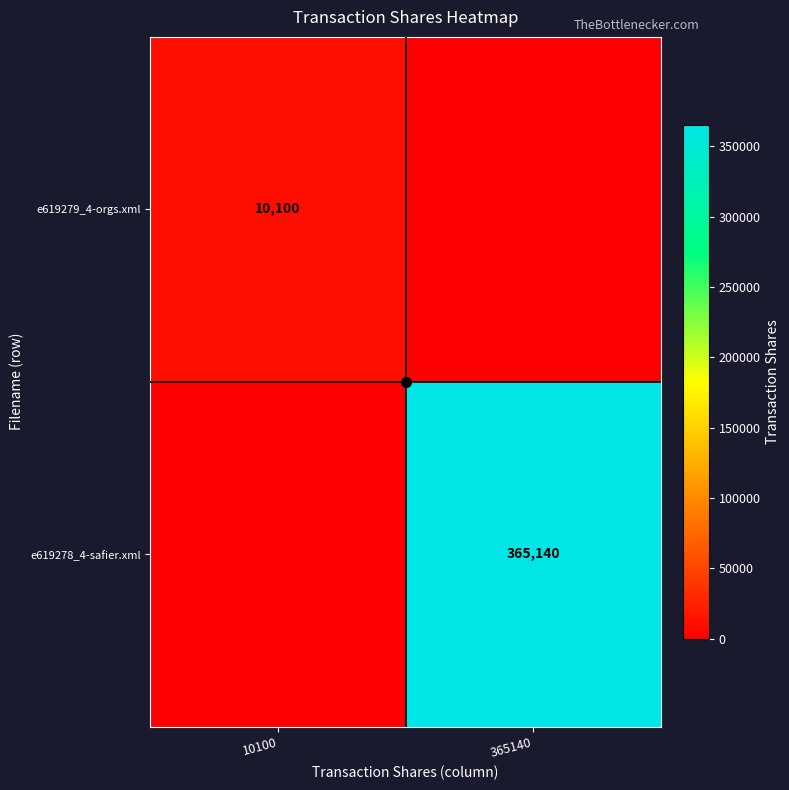

The e619279_4-orgs.xml series shows 10100 at 10100. True or false?

True